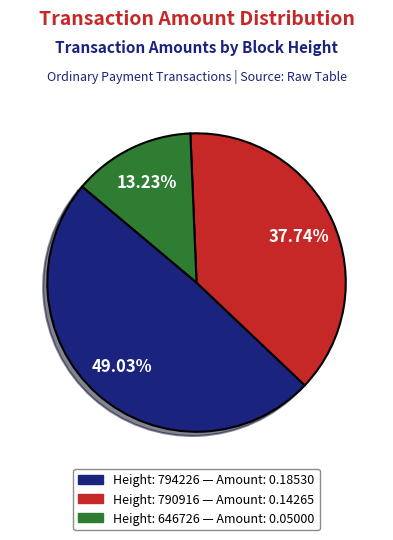

Is there any slice that represents more than half of the pie?

No